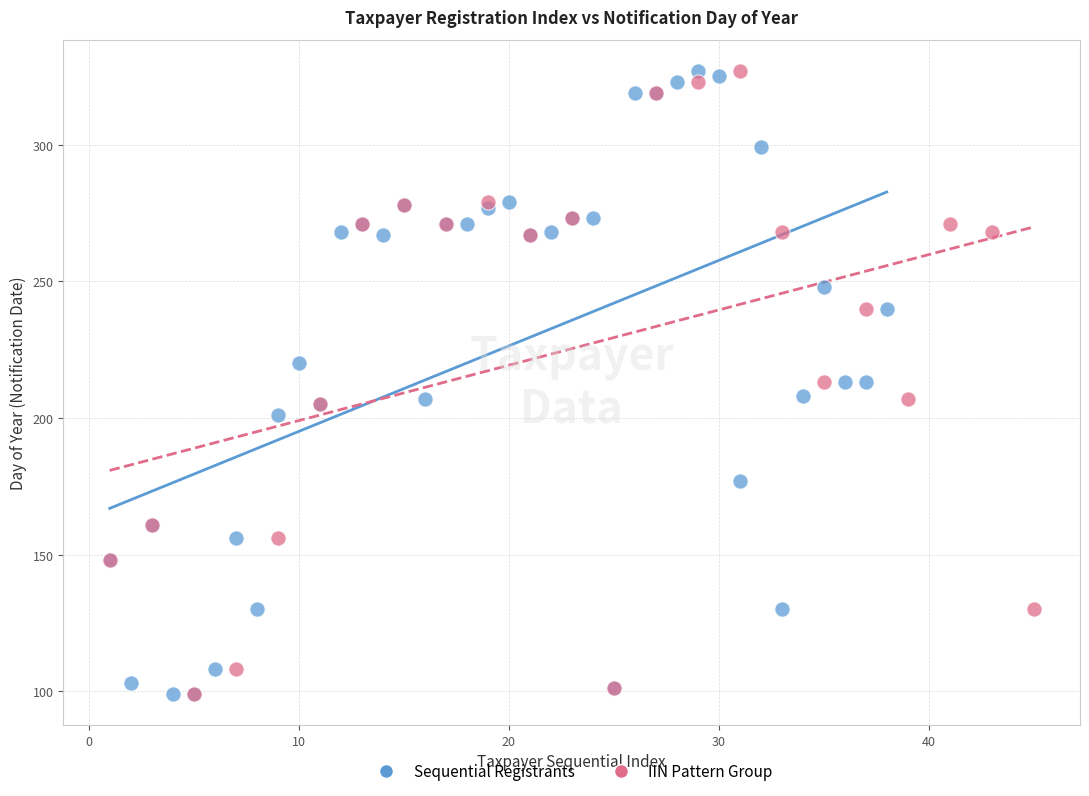

What are all the series names shown in the legend?

Sequential Registrants, IIN Pattern Group